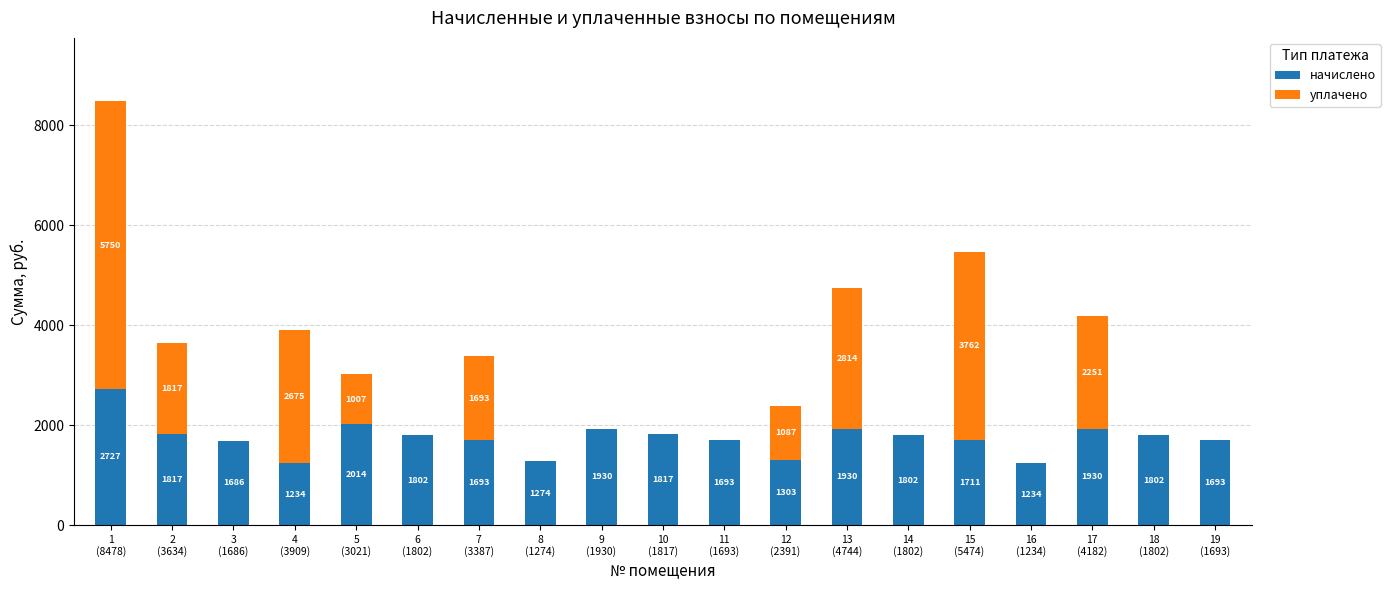

What is the highest value of the начислено series?

2727.8